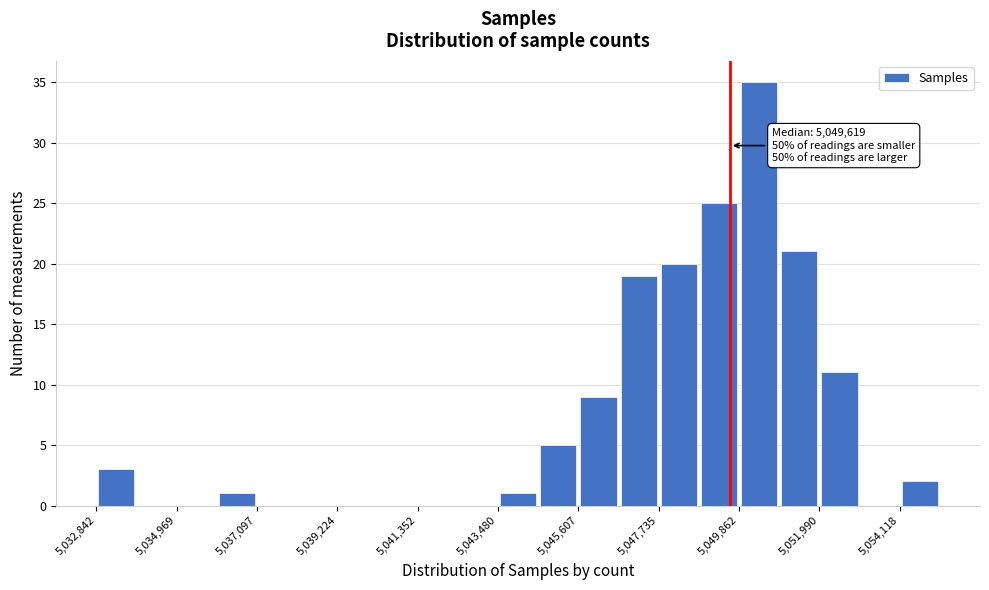

Around what value on the x-axis is the tallest bar? Give the approximate position of its centre, as read against the axis.

5050500